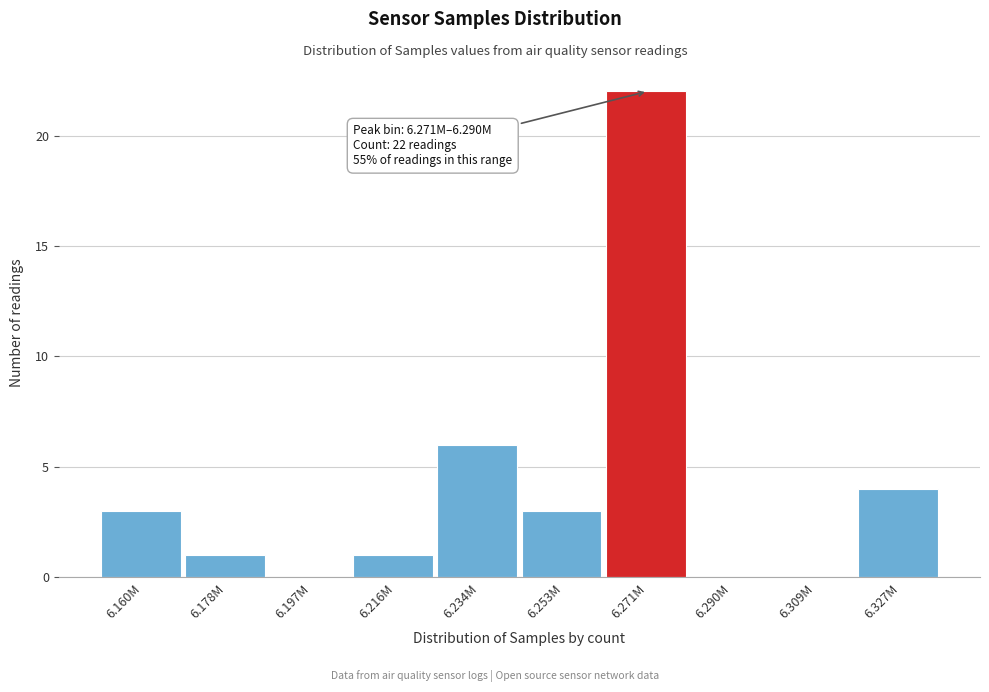

Reading right to left, transcribe all the data shown in this chart.

6.327M=4	6.309M=0	6.290M=0	6.271M=22	6.253M=3	6.234M=6	6.216M=1	6.197M=0	6.178M=1	6.160M=3